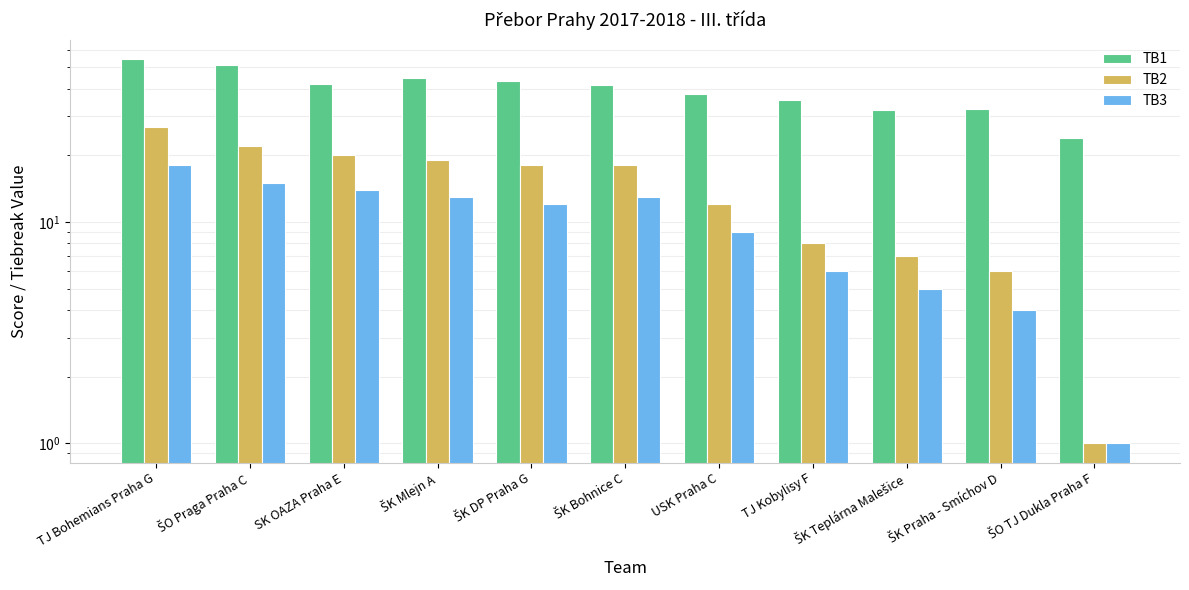

Is it true that TB3 equals 4.1 at ŠK Mlejn A?

False